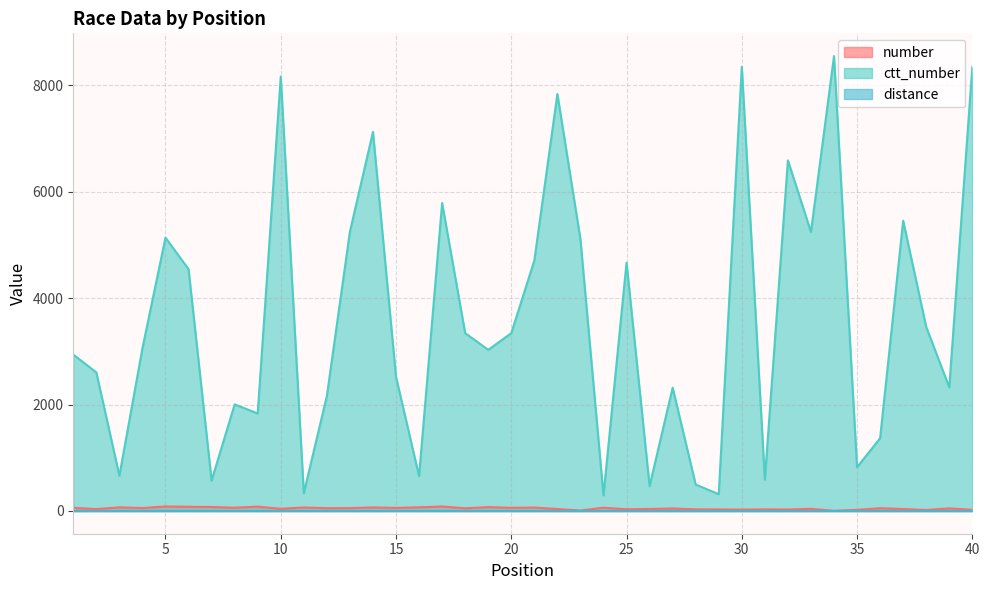

Read the number value at 4.

55